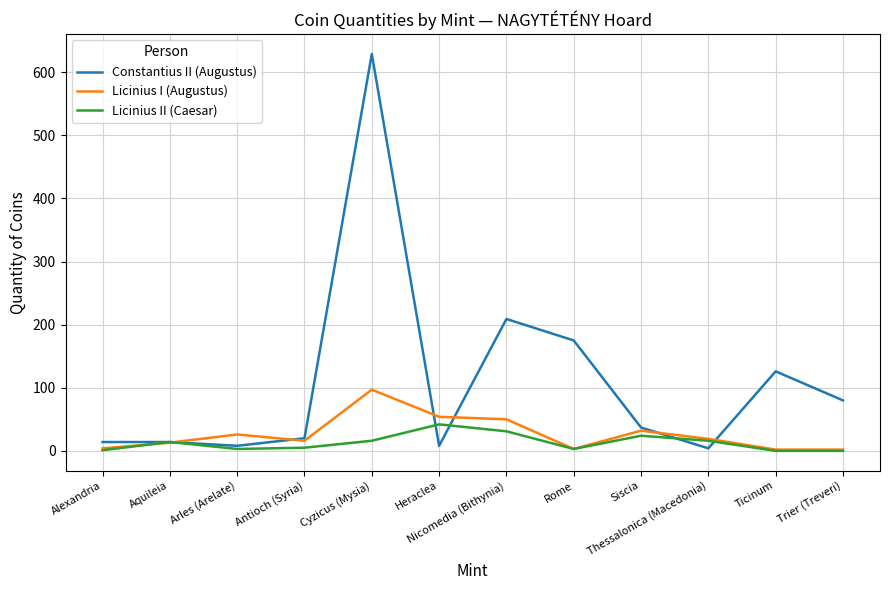

Is the value of Constantius II (Augustus) at Nicomedia (Bithynia) greater than the value of Licinius II (Caesar) at Trier (Treveri)?

Yes